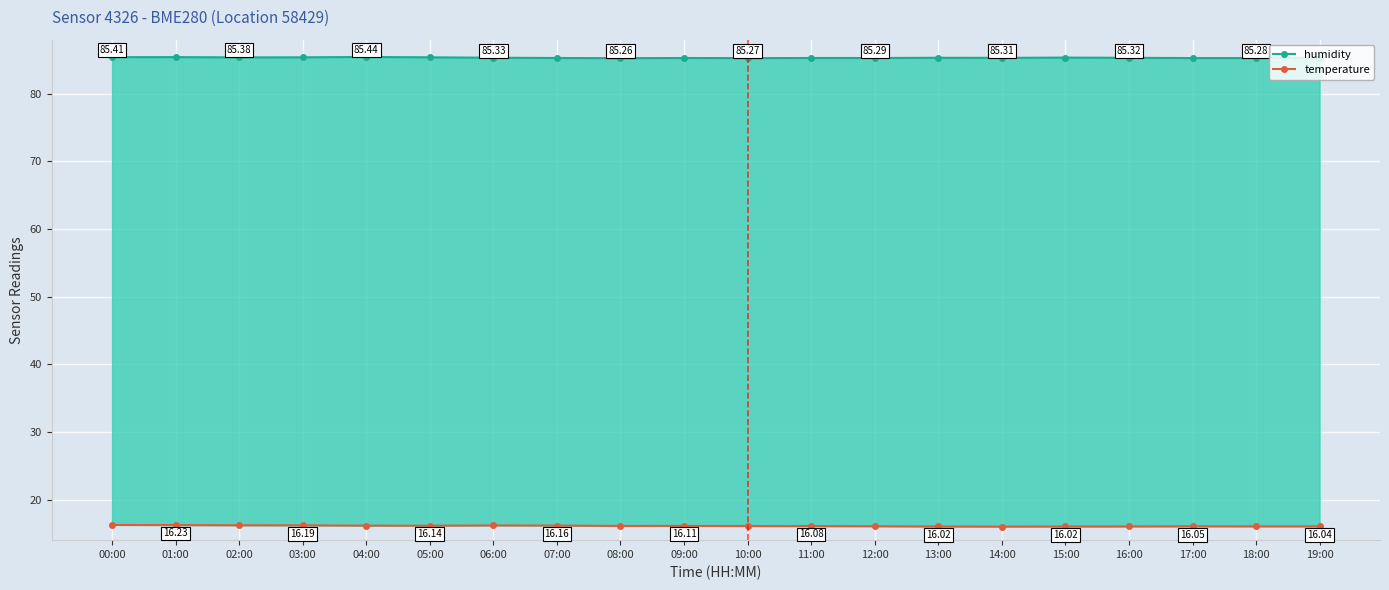

What is the label of the 5th point from the left?

04:00